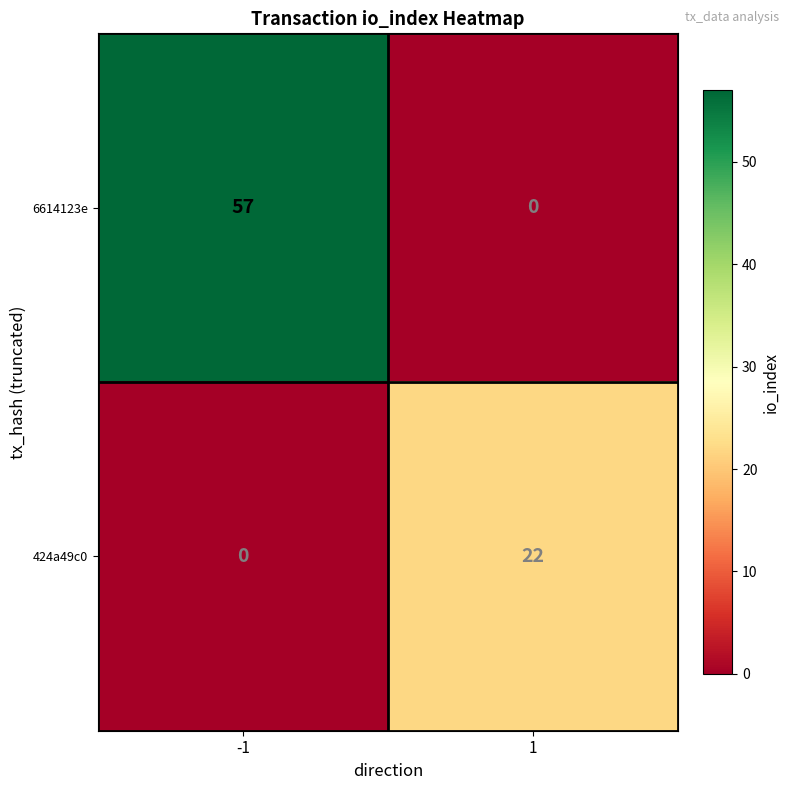

What is the spread (max minus min) of values at -1?

57